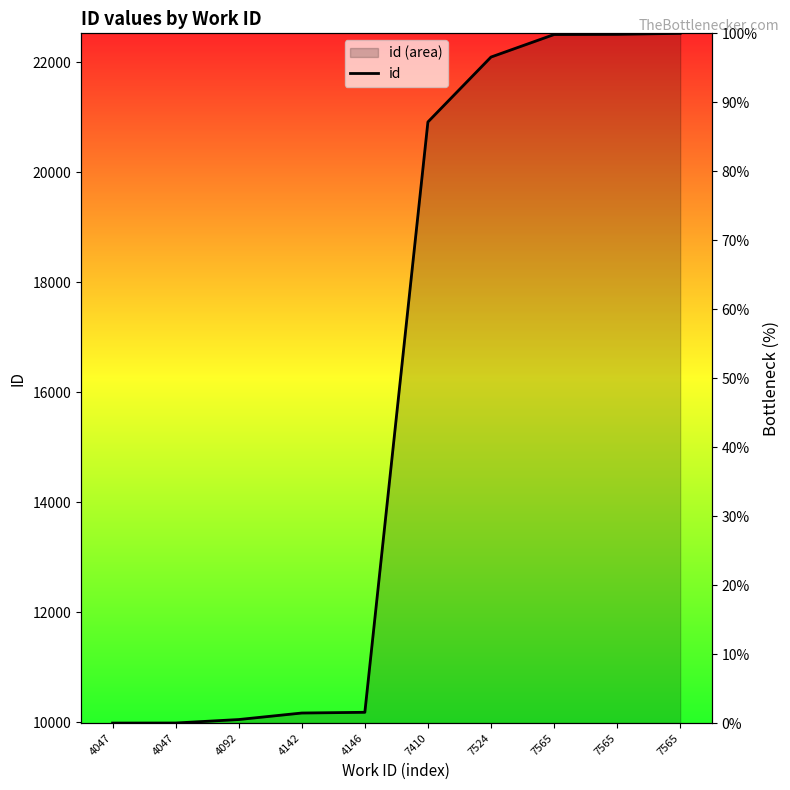

List the labels in order of value, largest first.

7565, 7565, 7565, 7524, 7410, 4146, 4142, 4092, 4047, 4047